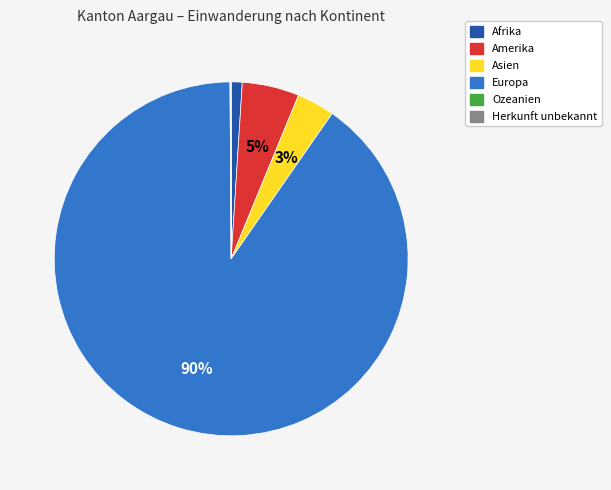

What is the largest slice in the pie chart?

Europa